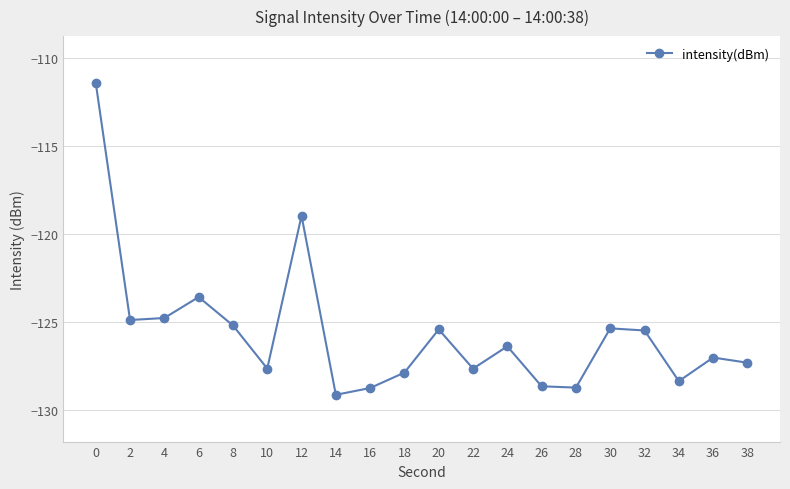

How many categories are shown in the chart?

20